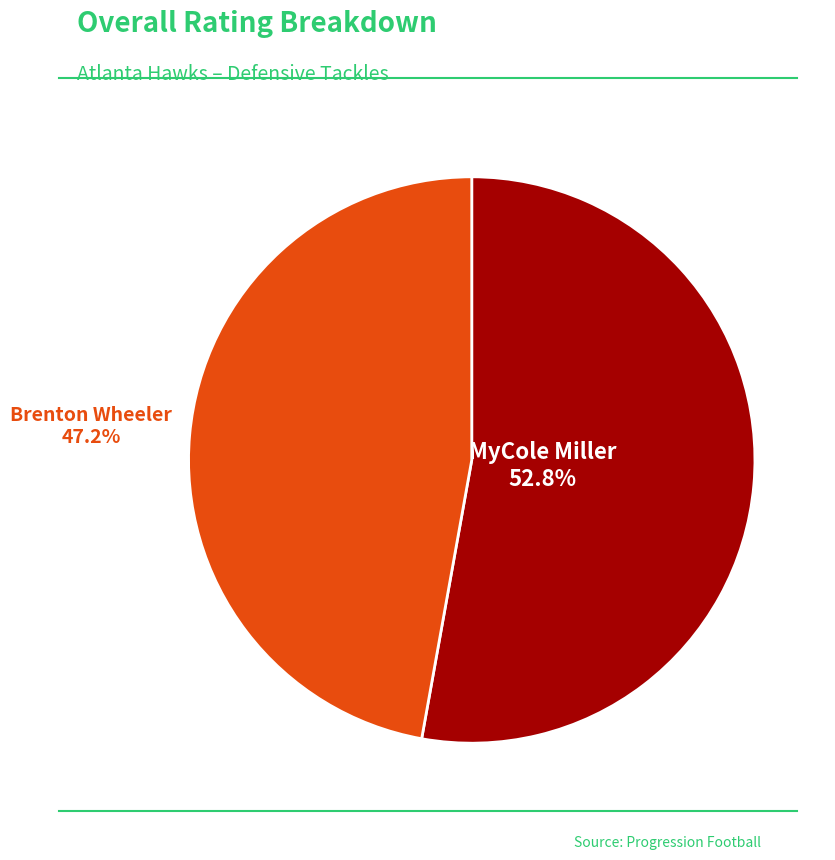

Is there a majority slice in this chart?

Yes